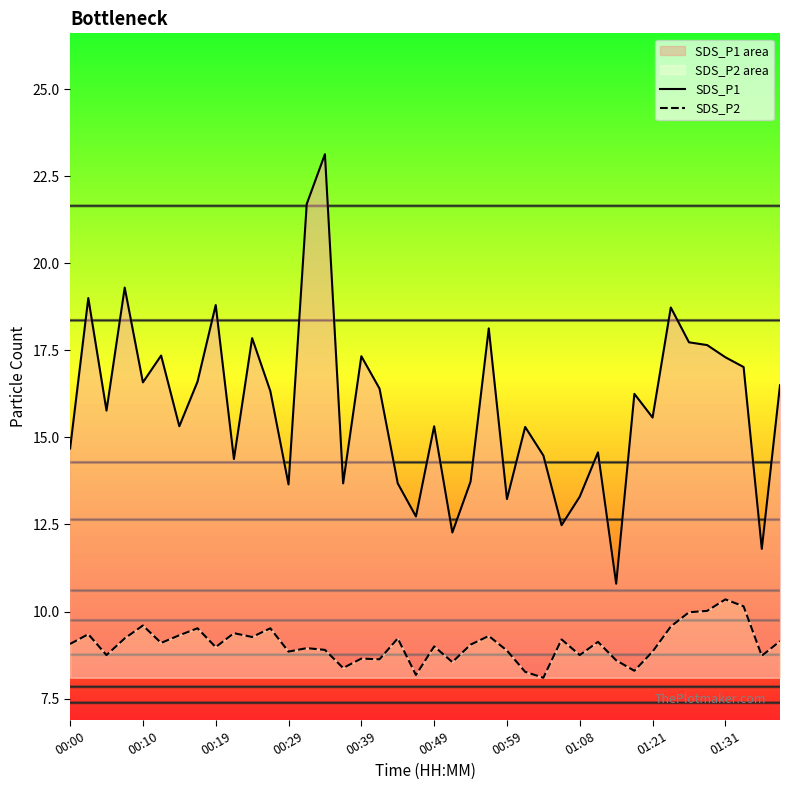

At which category does SDS_P2 reach its first local peak?

00:10